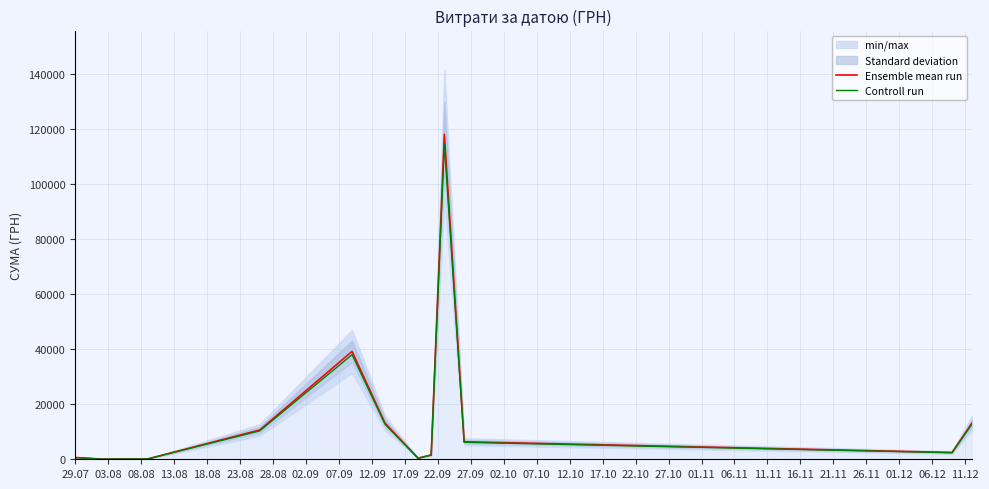

Does the chart have visible grid lines?

Yes